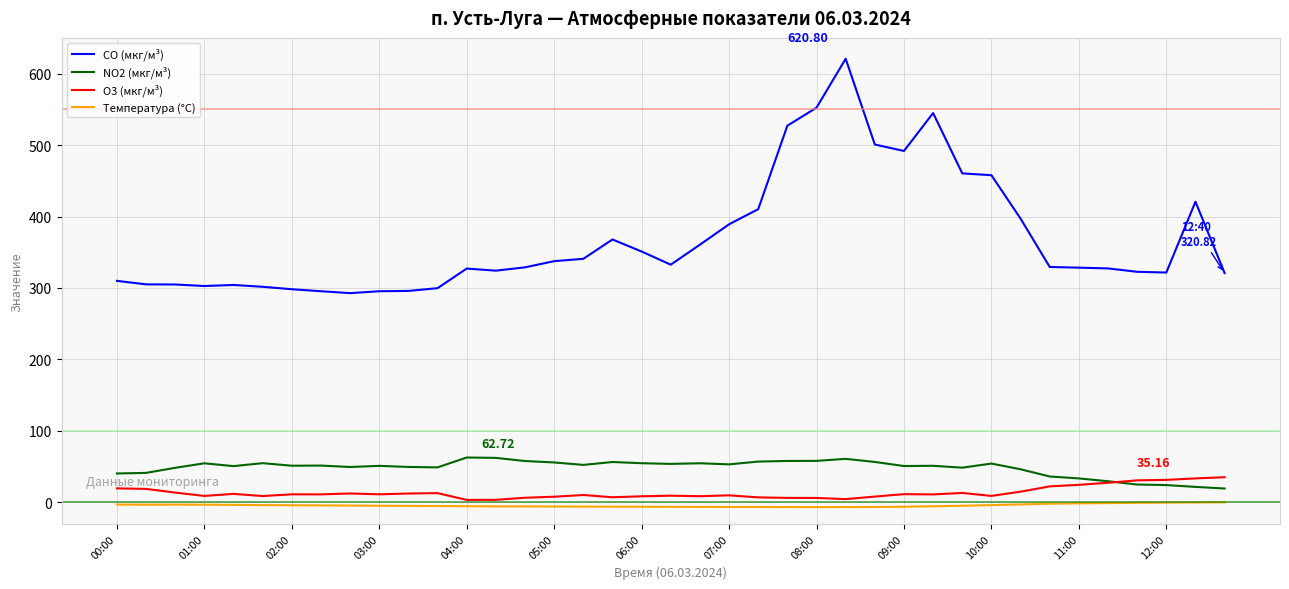

Does the chart have visible grid lines?

Yes